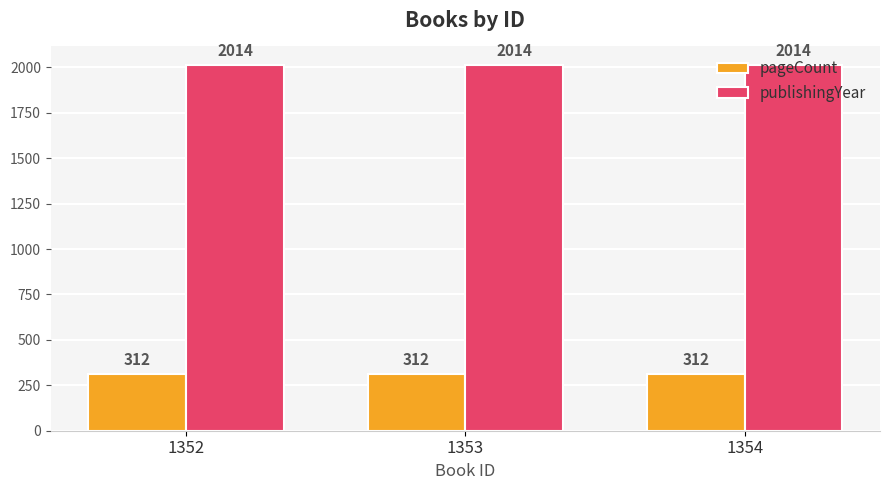

Is the value of publishingYear at 1354 greater than the value of pageCount at 1354?

Yes